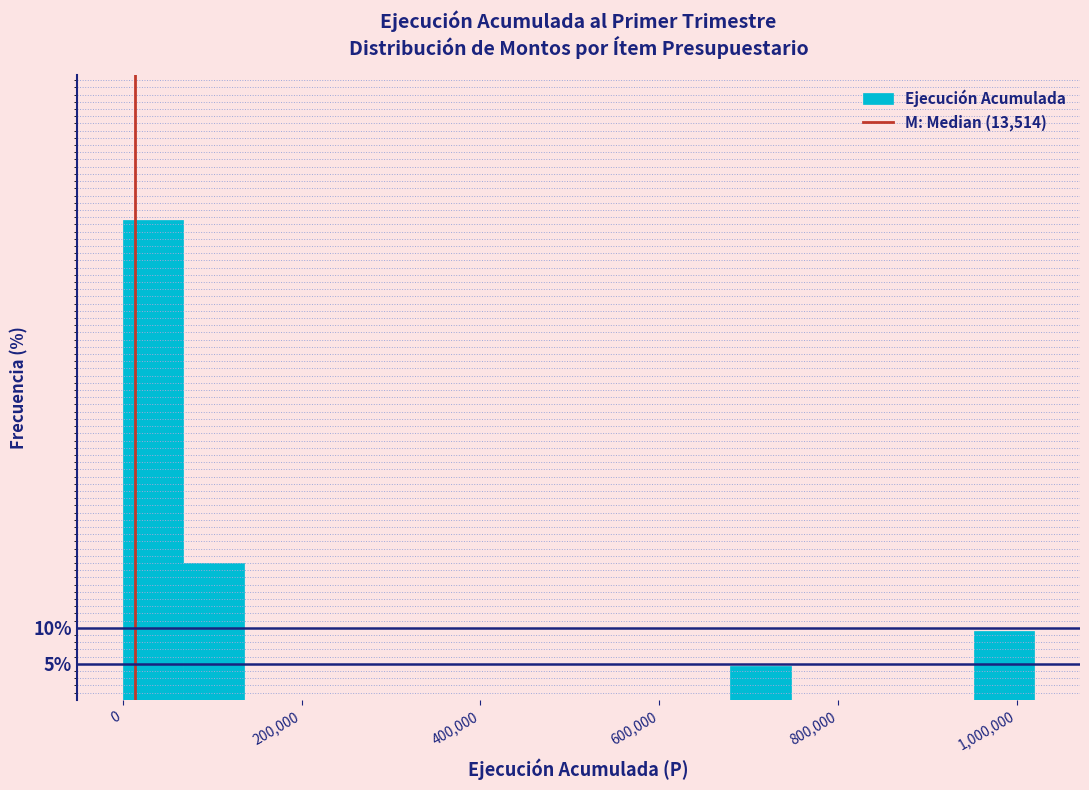

Around what value on the x-axis is the tallest bar? Give the approximate position of its centre, as read against the axis.

40000